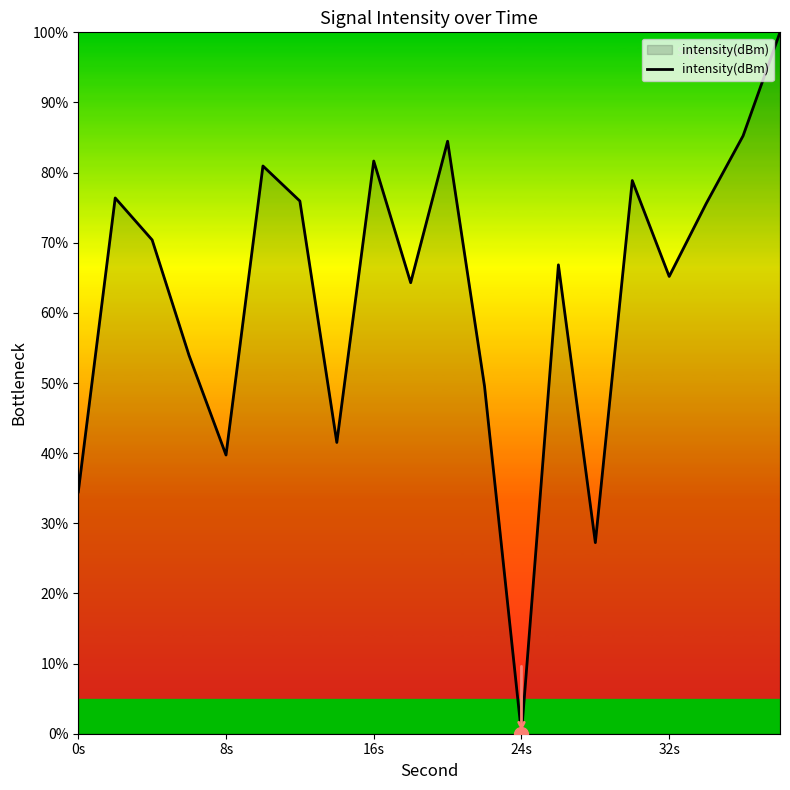

What is the greatest value displayed?

100.0